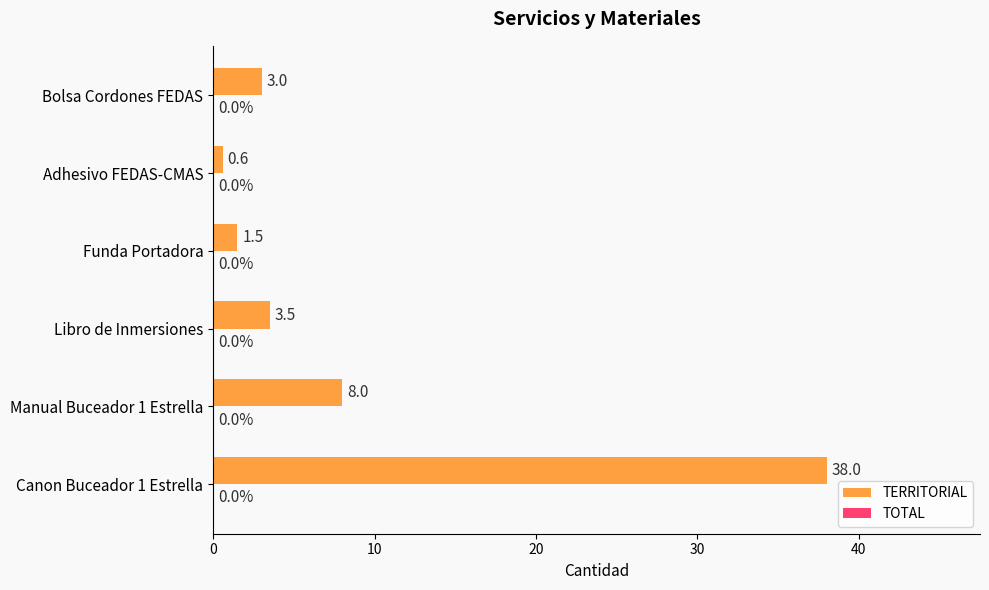

What is the minimum value shown in the chart?

0.6